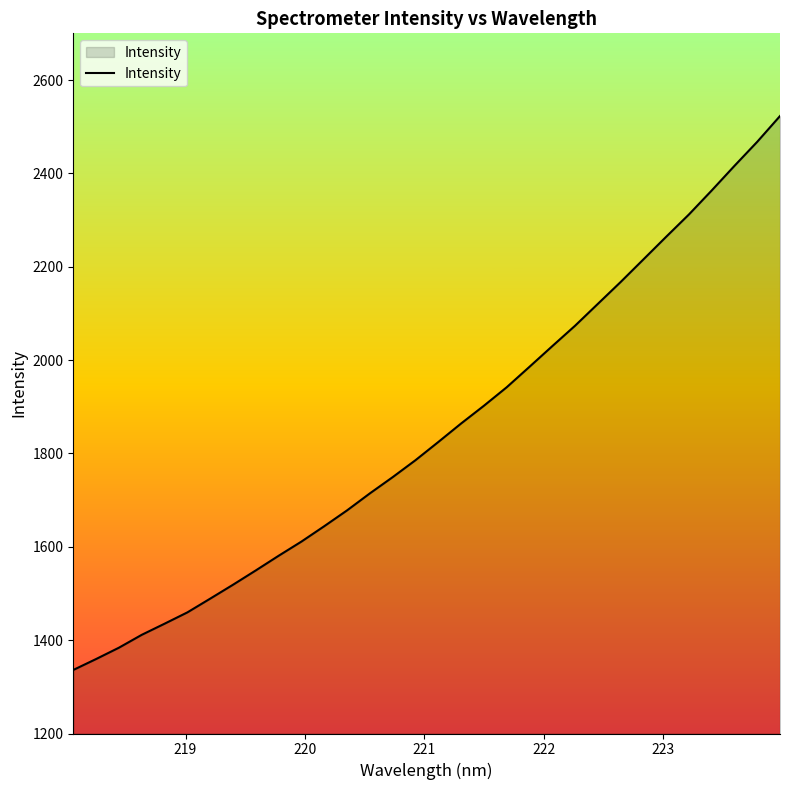

What is the smallest value displayed?

1336.1